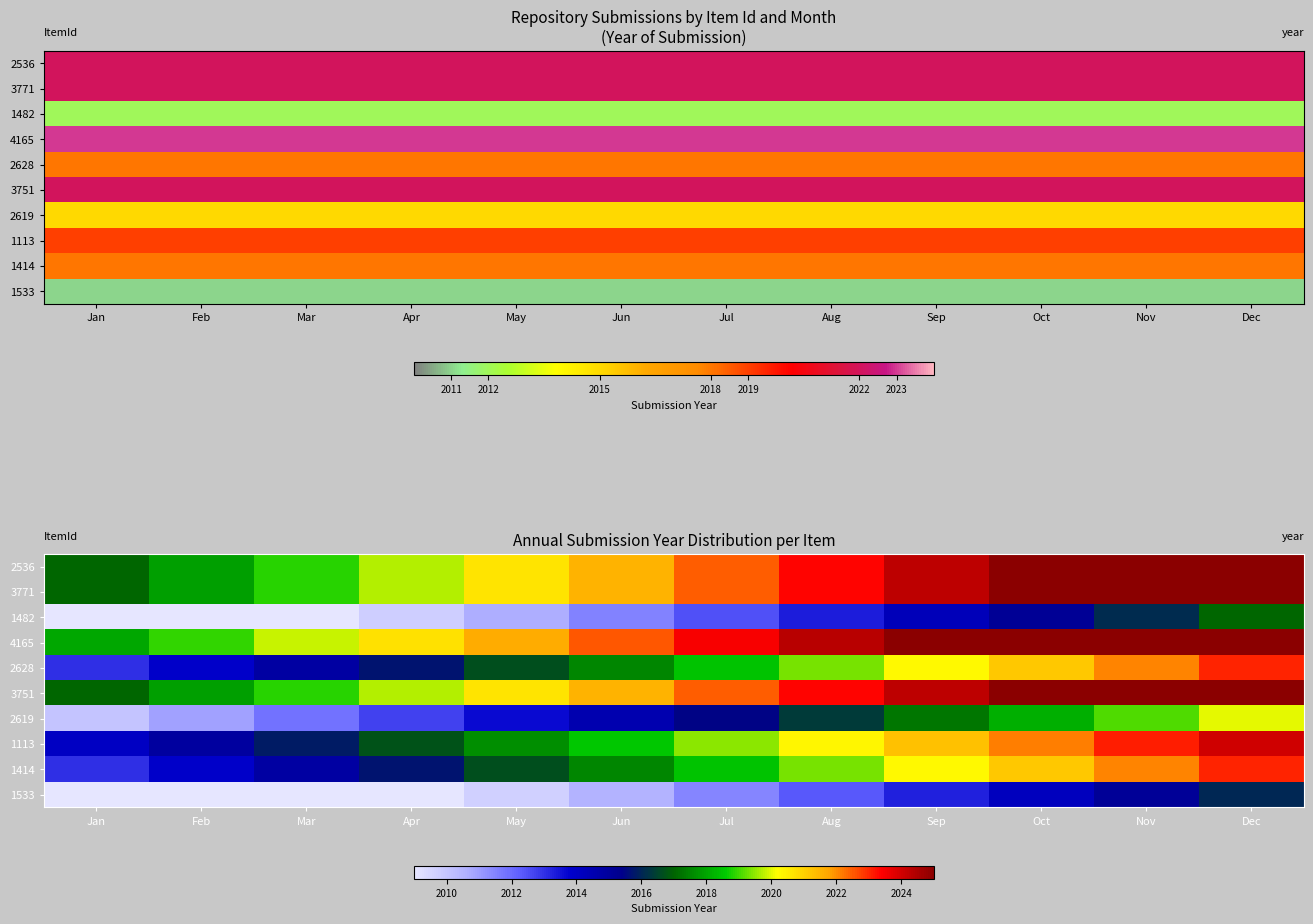

How many series are shown in this chart?

10